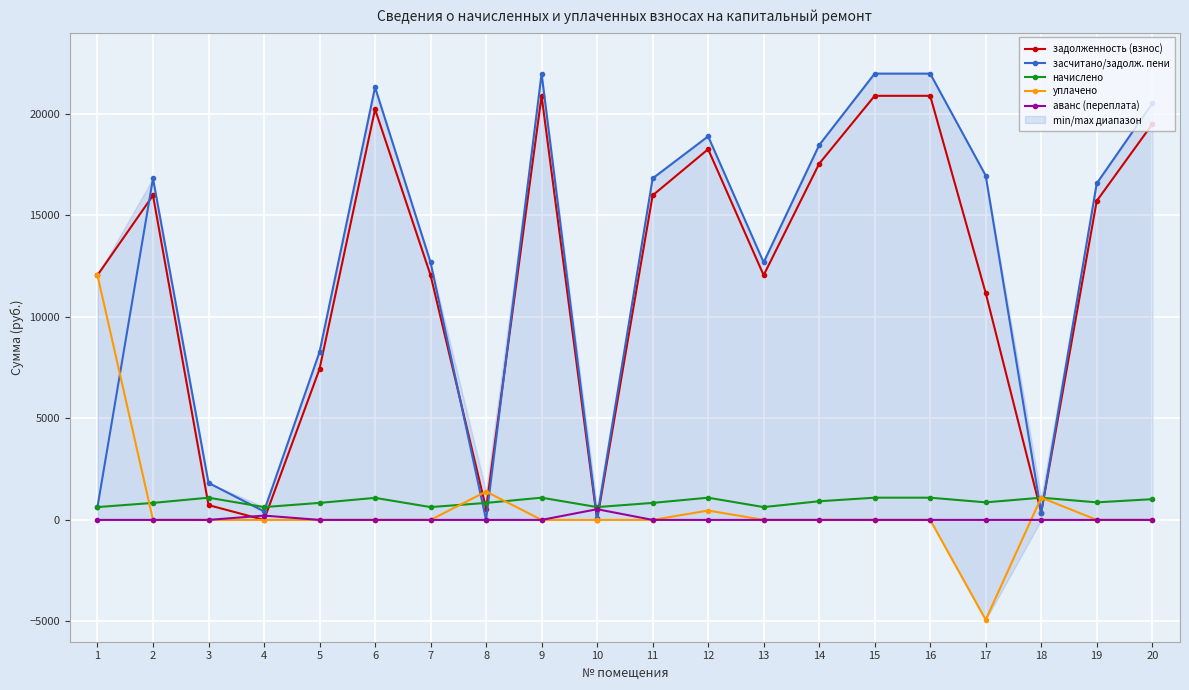

In начислено, how many points are lower than both neighbors (excluding endpoints)?

6